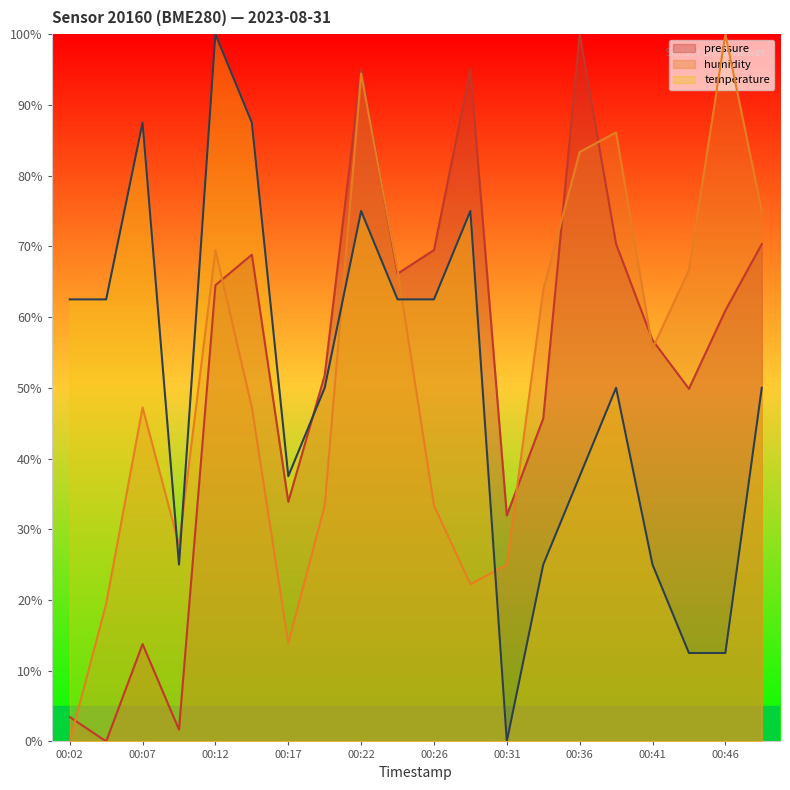

Where is the first local maximum for humidity?

00:07